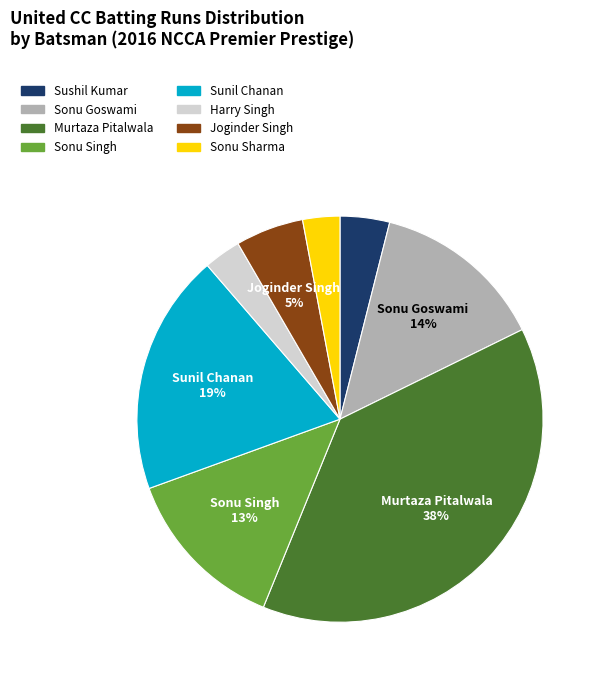

Count the number of slices in the pie.

8